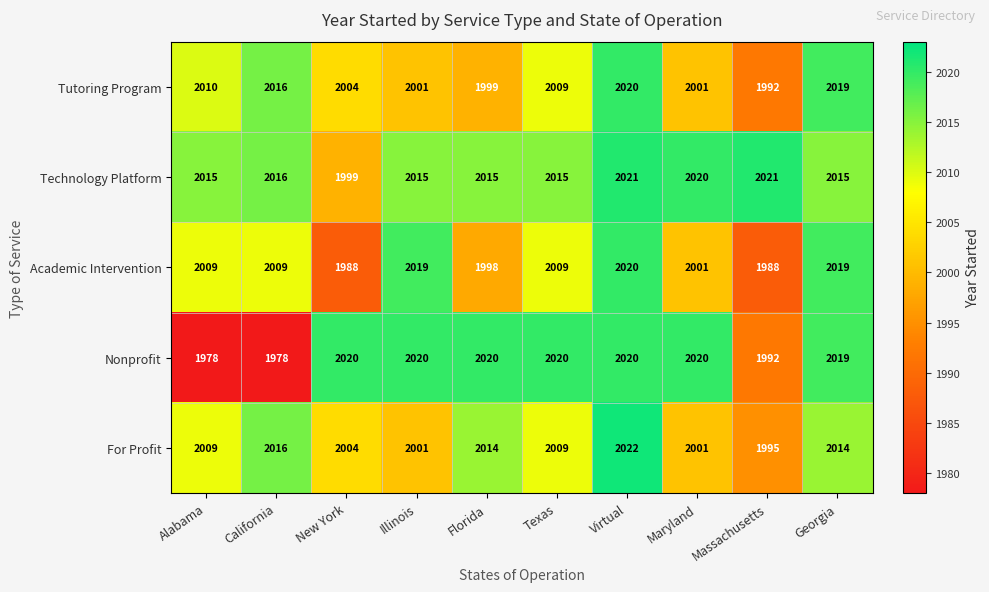

True or false: Tutoring Program has a value of 2001 at Maryland.

True